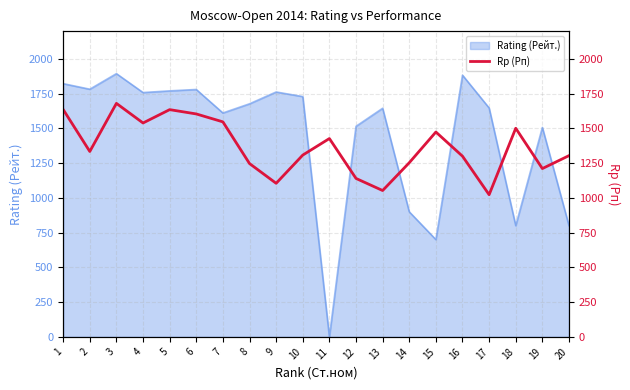

Which category has the highest value across all series?

3